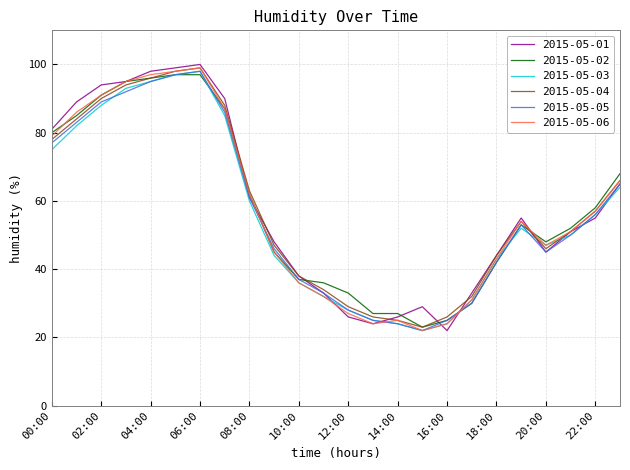

In 2015-05-04, how many points are higher than both neighbors (excluding endpoints)?

2